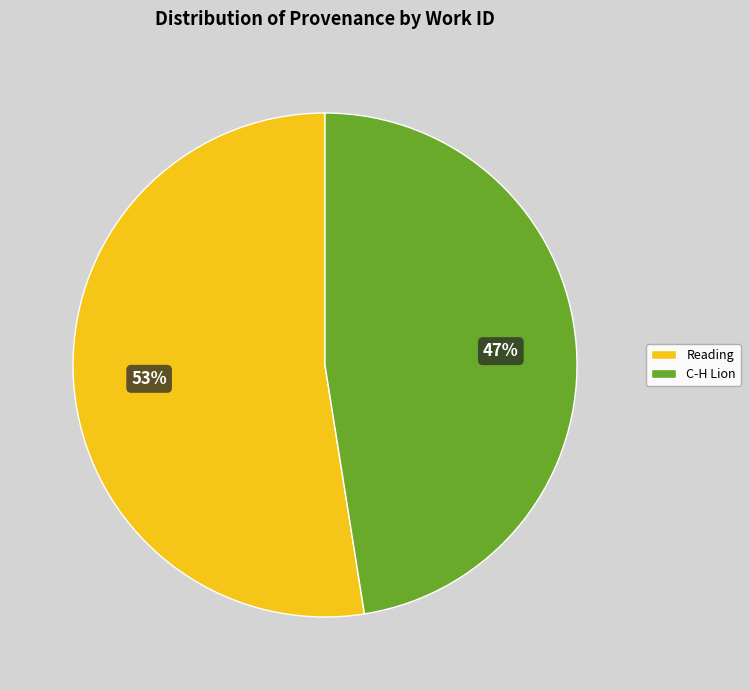

To the nearest percent, what portion does Reading represent?

53%